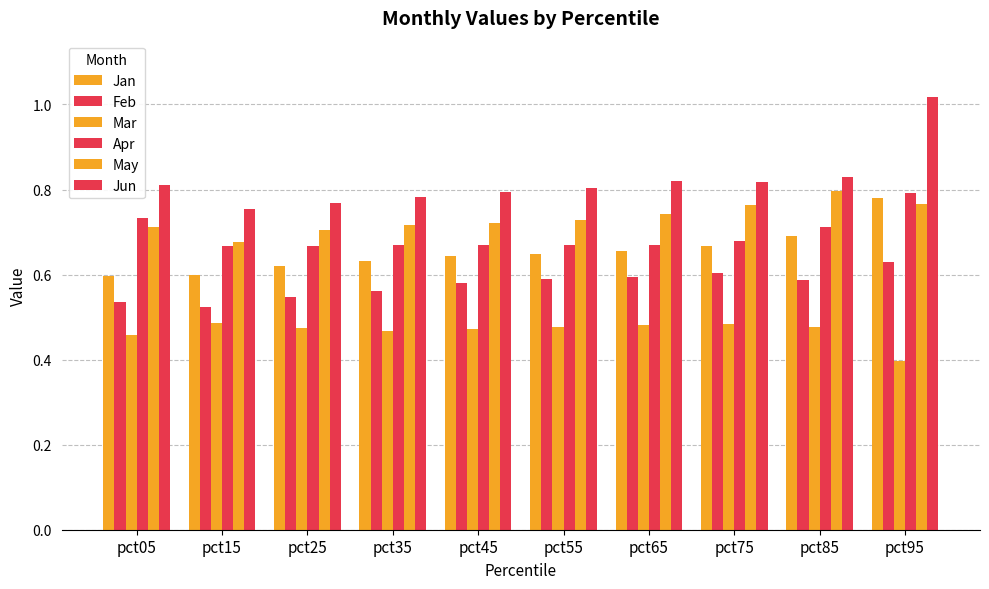

List the labels in order of Apr value, smallest first.

pct15, pct25, pct65, pct35, pct45, pct55, pct75, pct85, pct05, pct95